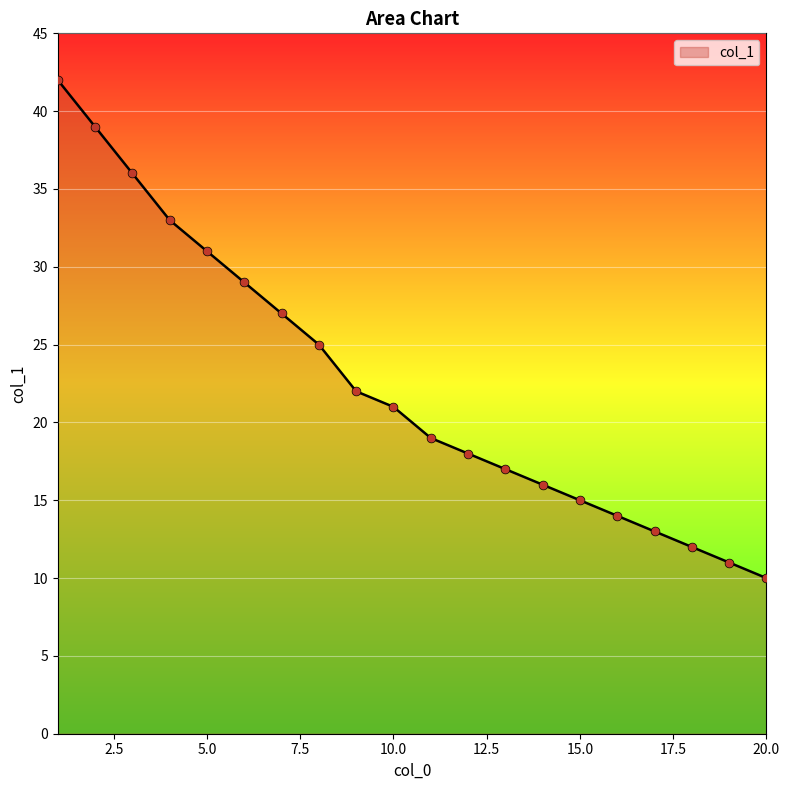

What is the greatest value displayed?

42